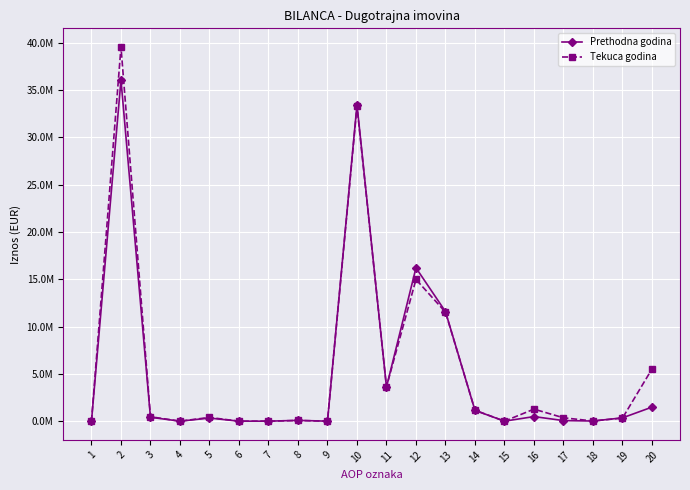

What is the average value of the Tekuca godina series?

5626961